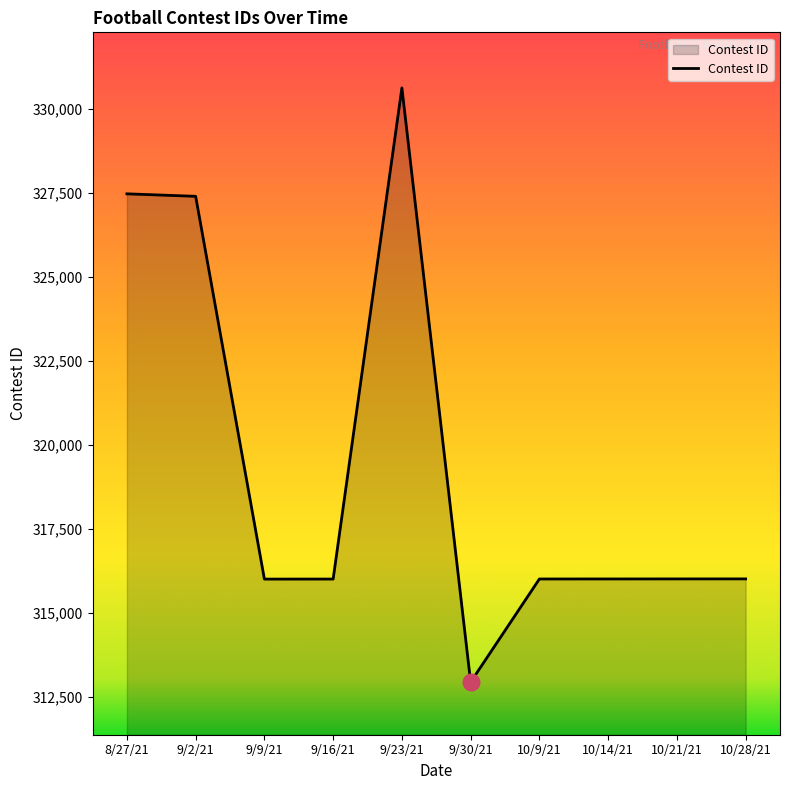

What value does the data have at 9/30/21?

312949